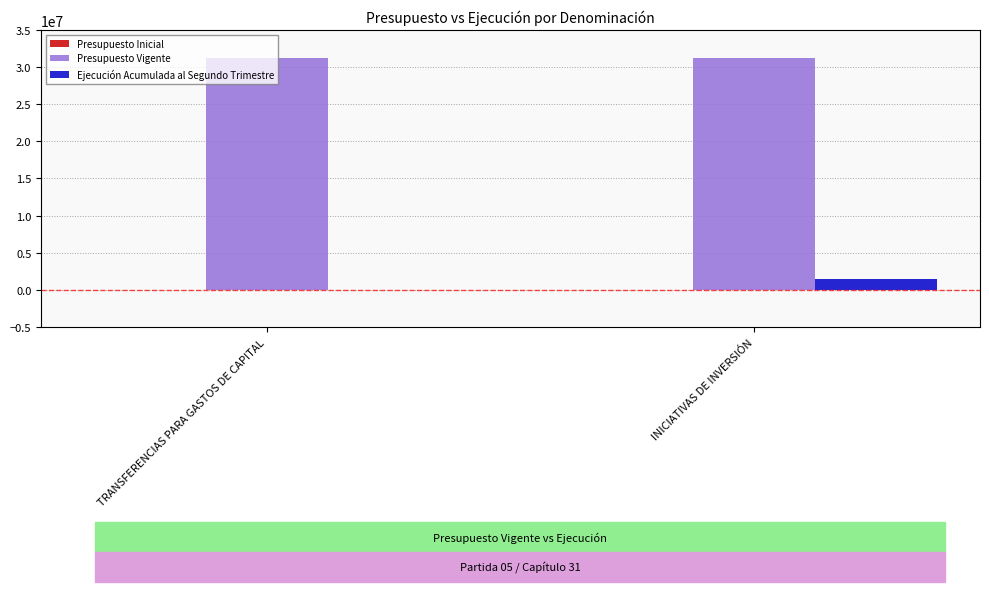

Does the chart contain stacked bars?

No